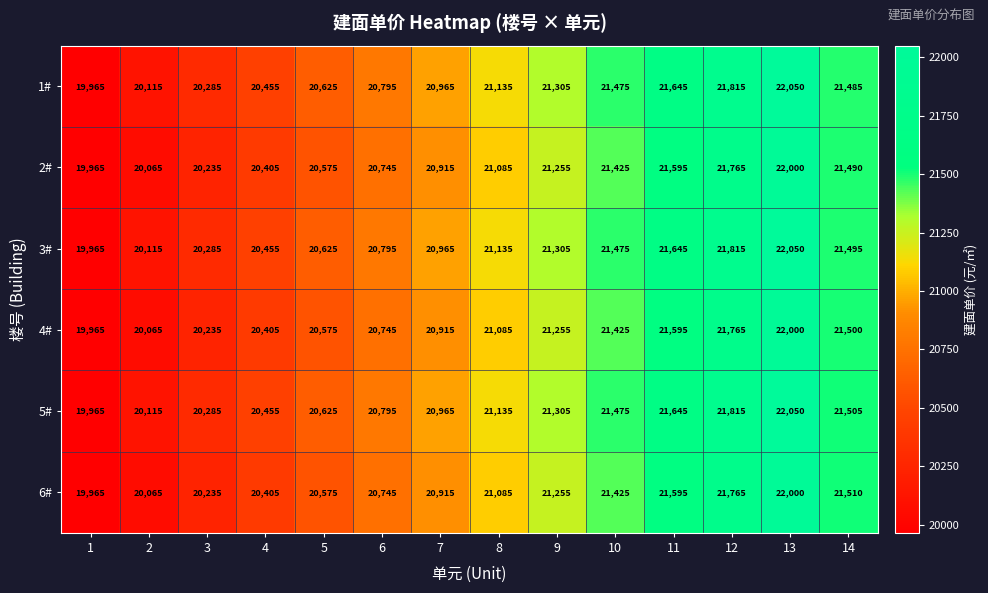

What is the total value across all series at 12?

130740